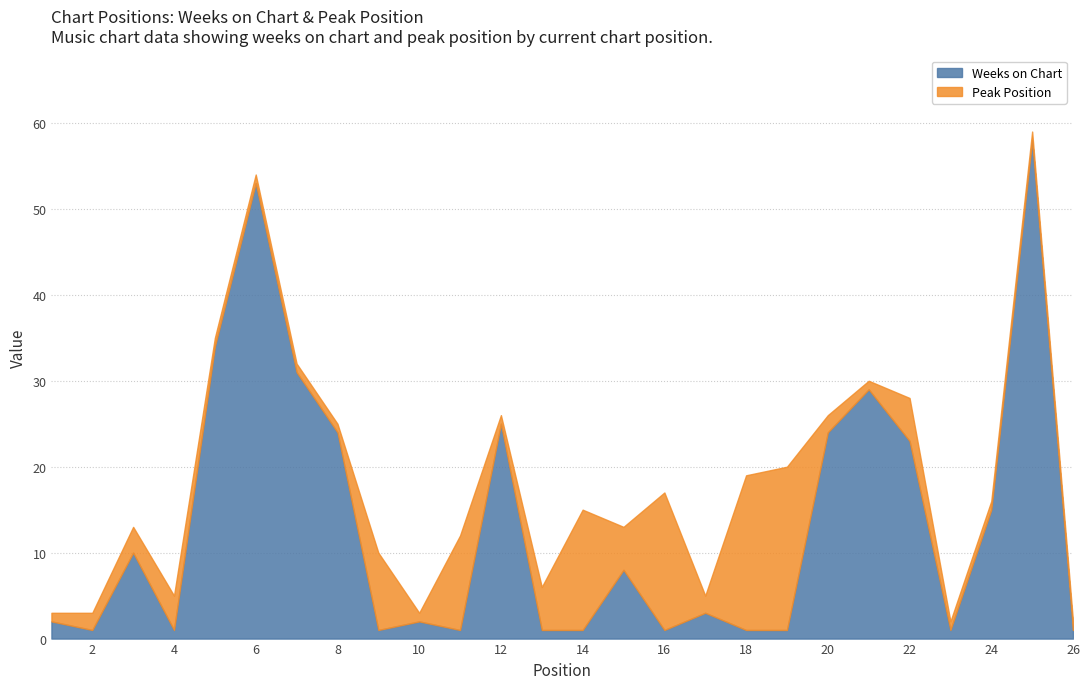

Does the chart display data point markers on the line(s)?

No